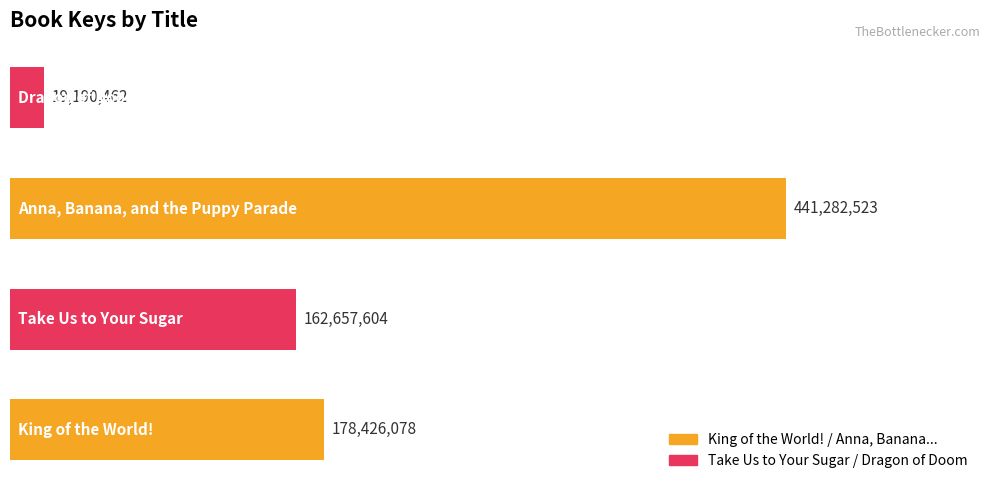

What is the greatest value displayed?

441282523